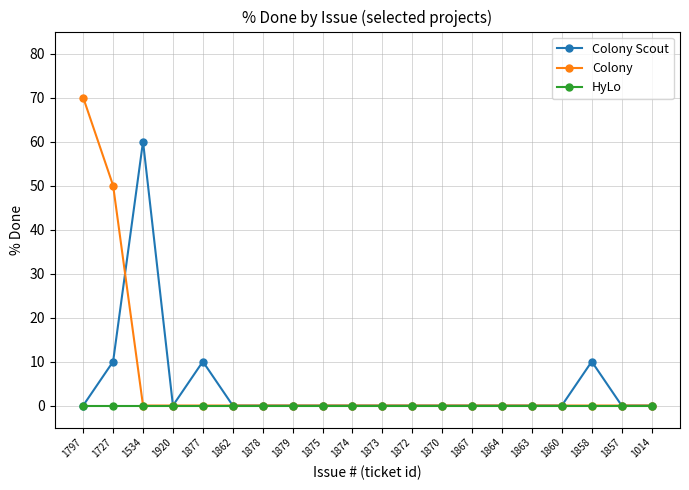

List the series in order of their peak value, highest first.

Colony, Colony Scout, HyLo